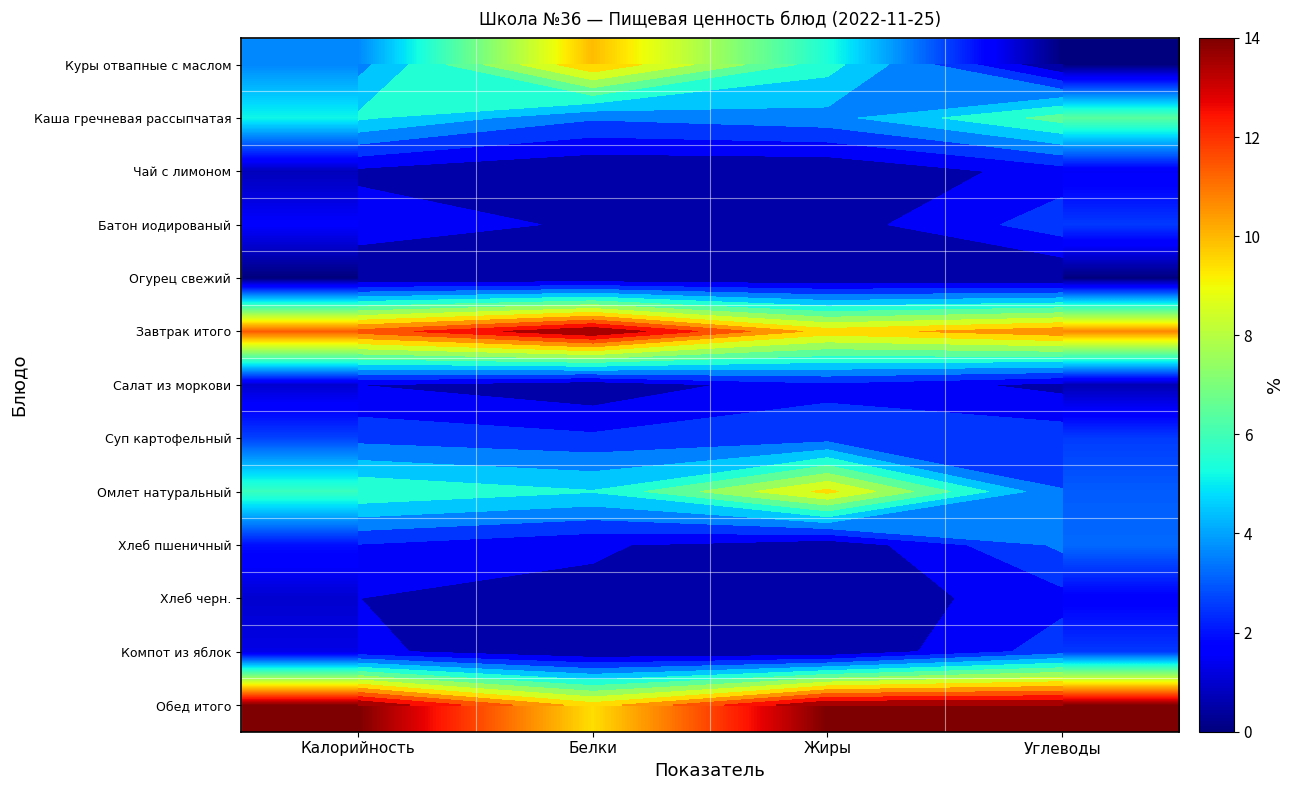

What is the maximum value shown in the chart?

14.0